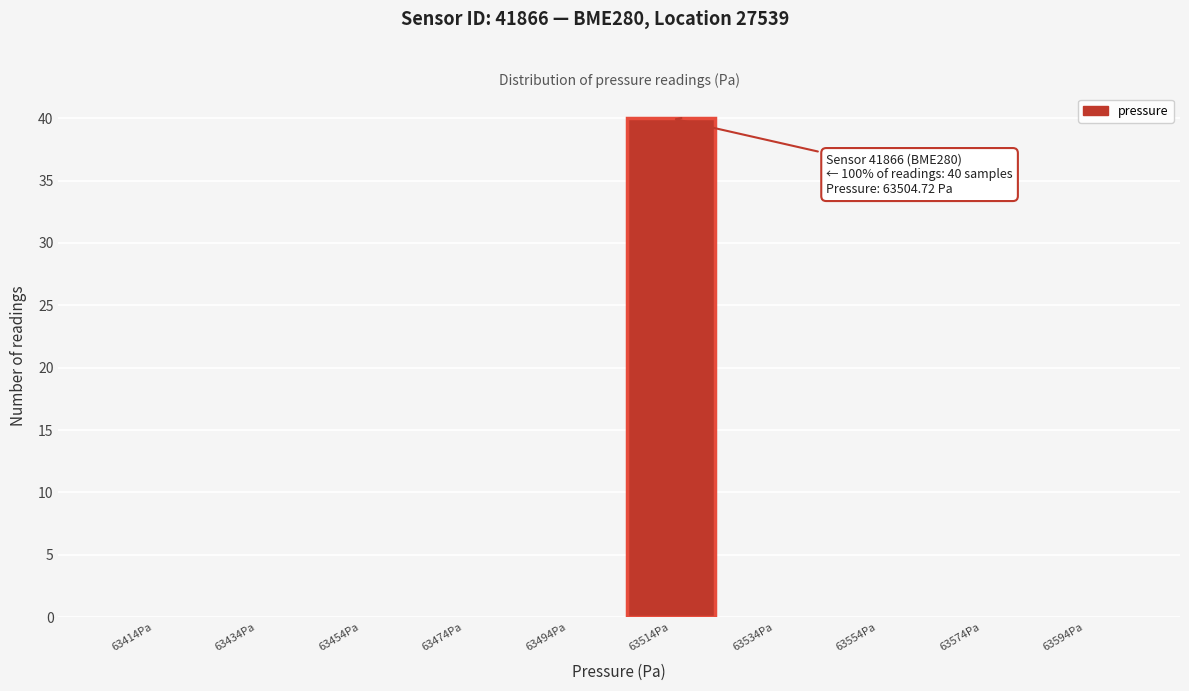

Which range on the x-axis has the tallest bar?

63504 to 63524